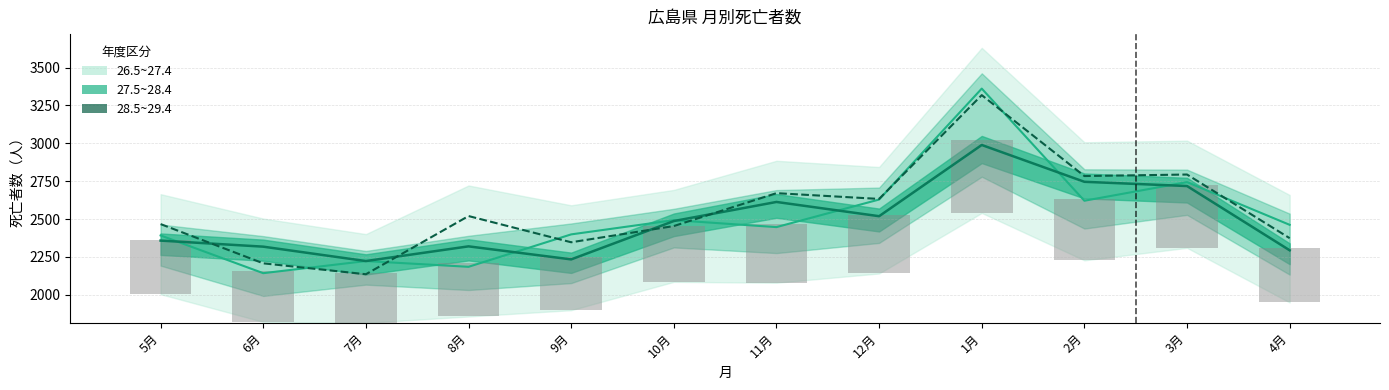

What is the value of the 26.5~27.4 bar at the 1st from the left?

2392.0